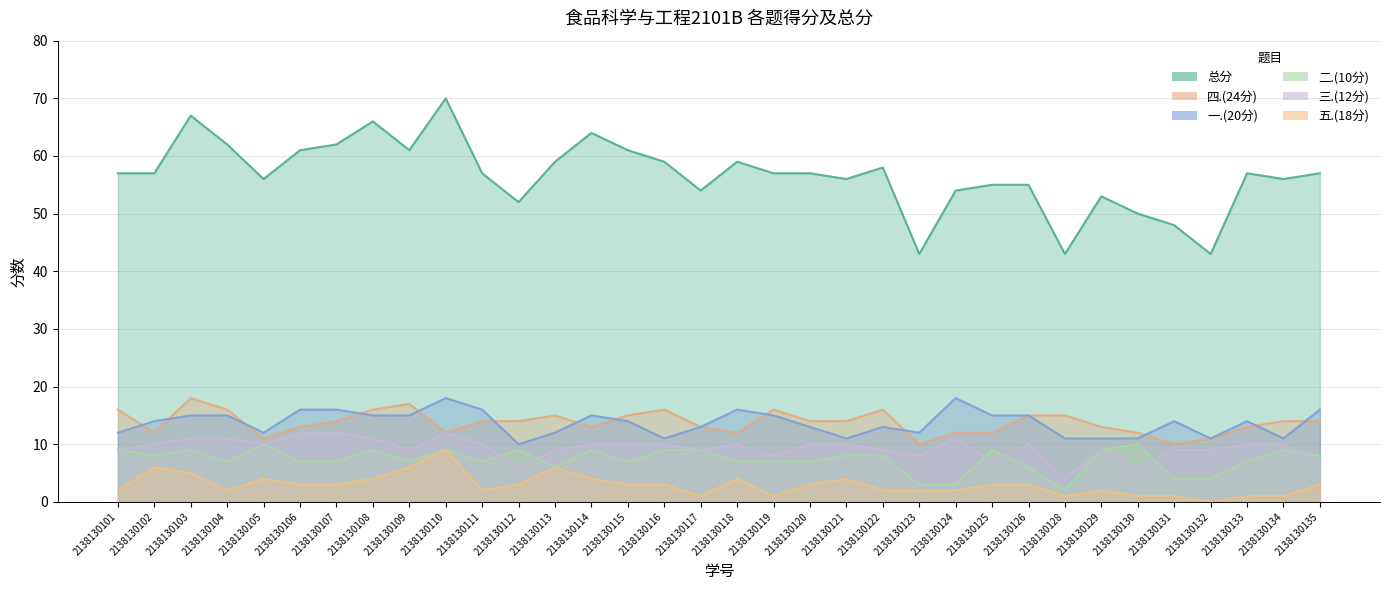

Which category has the lowest value in the 二.(10分) series?

2138130128